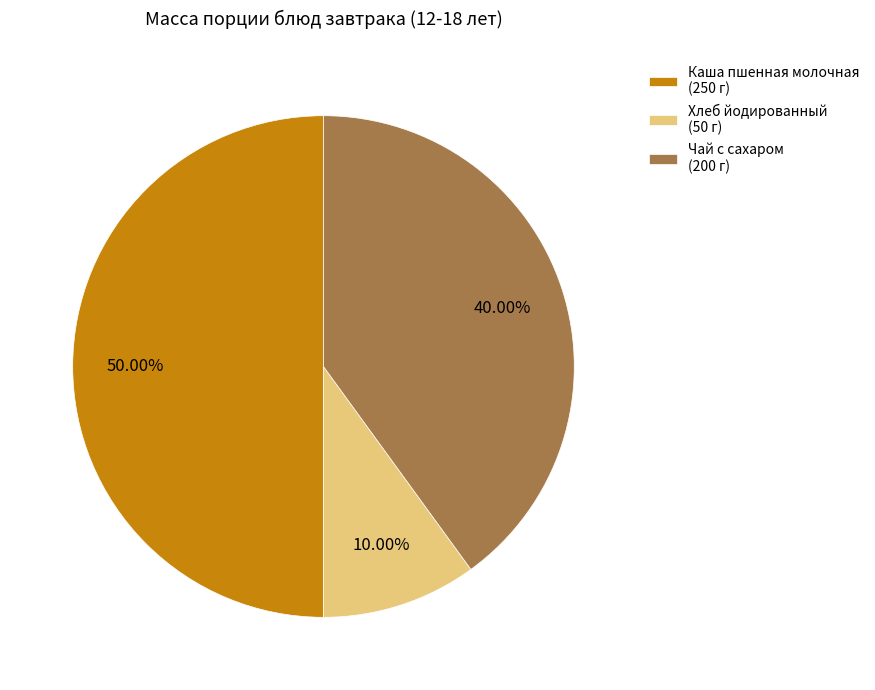

Which slice is the largest?

Каша пшенная молочная